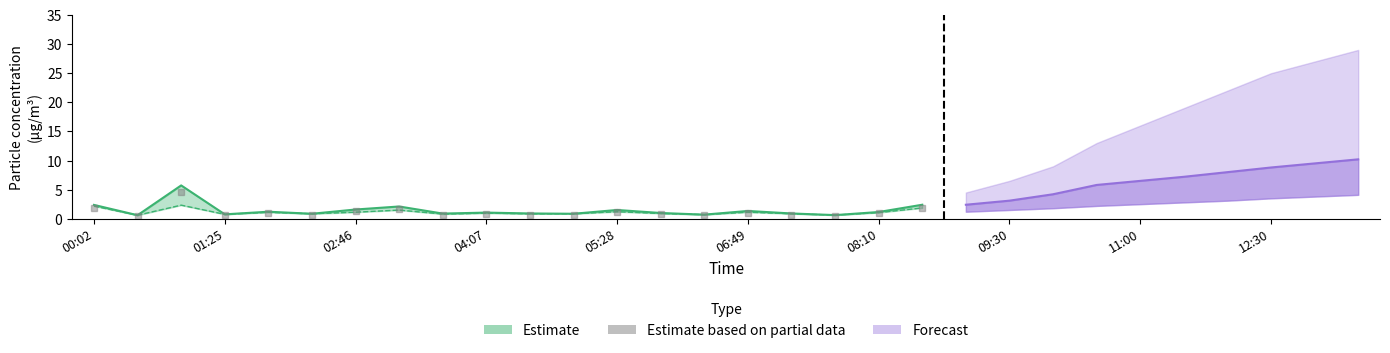

True or false: the data has more than 1 interior local peaks.

True